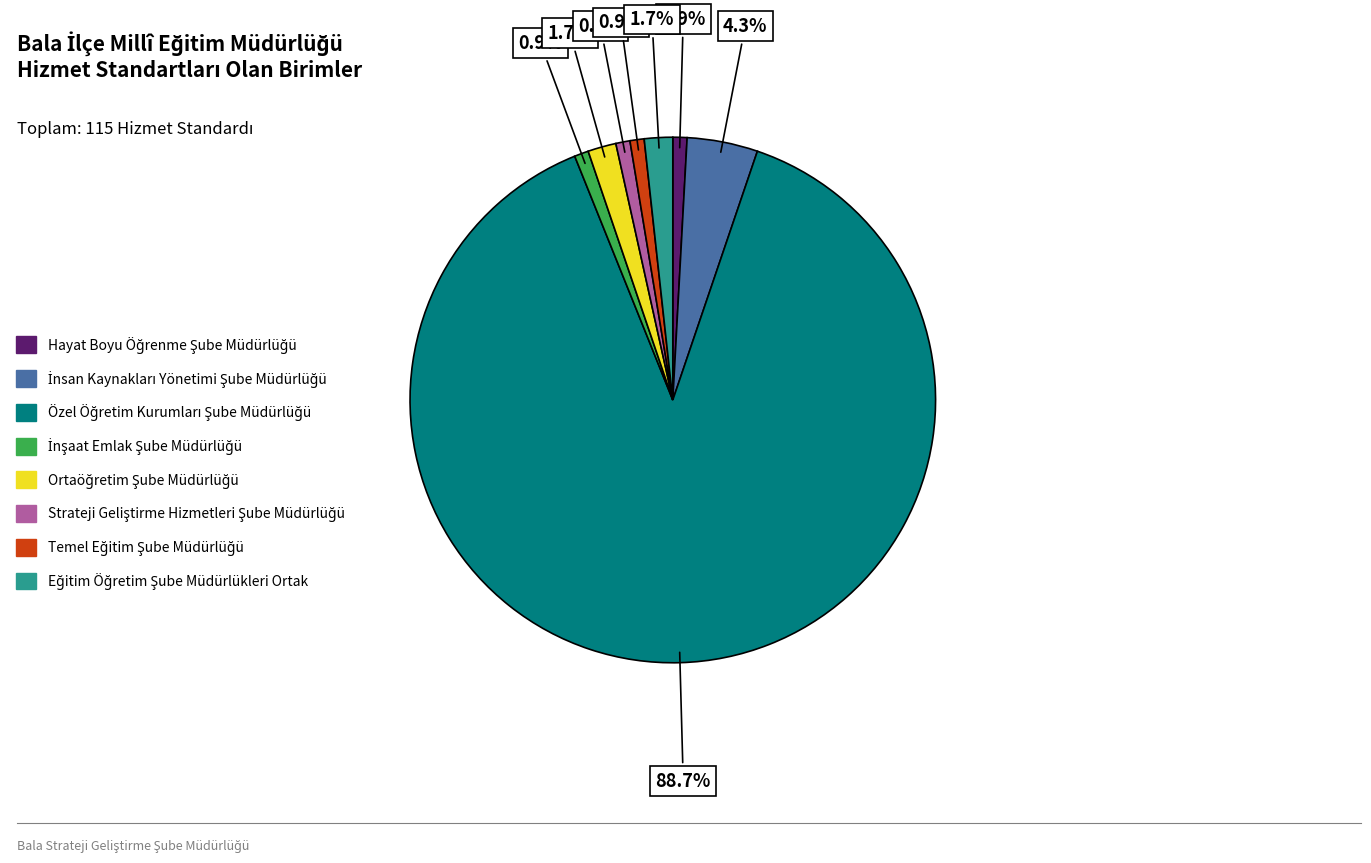

Count the number of slices in the pie.

8